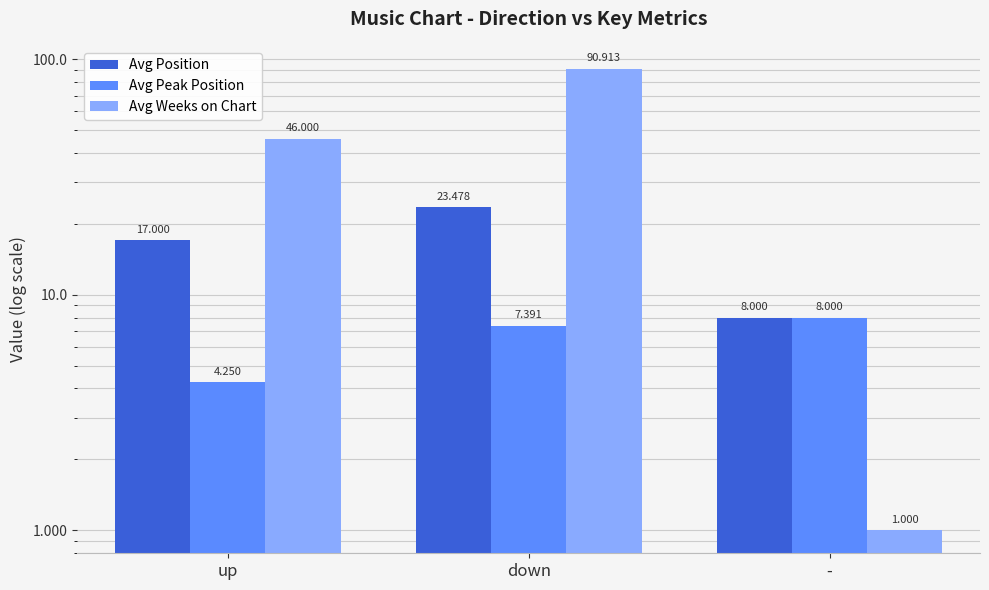

Which category has the lowest value across all series?

-